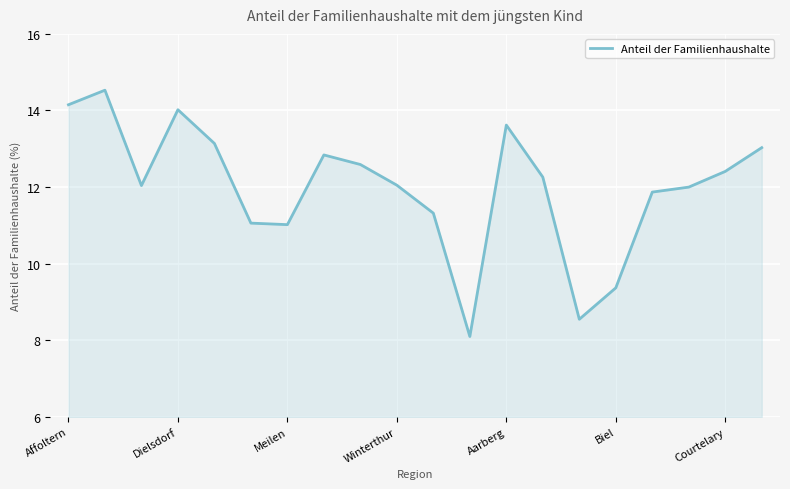

How many lines are shown in the chart?

1